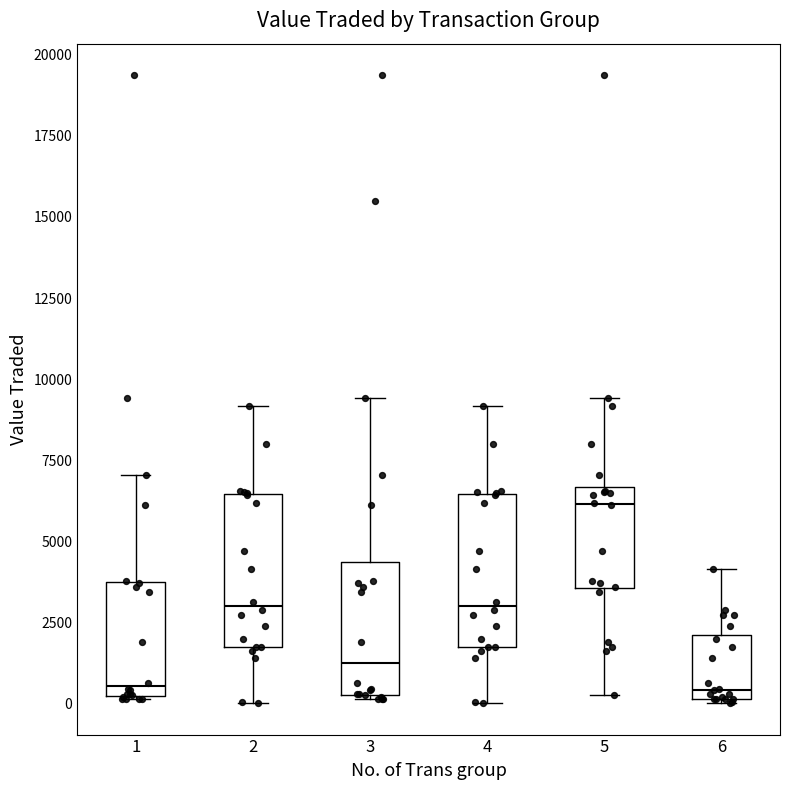

Reading left to right, transcribe this box plot: for each box, give where its median line is, the range the box spans, and where its two whiskers end, as read against the y-axis. The values are not printed on the chart, so give them approximately, as read against the axis.

1: median 500, box 0 to 3500, whiskers 0 to 7000
2: median 3000, box 1500 to 6500, whiskers 0 to 9000
3: median 1500, box 500 to 4500, whiskers 0 to 9500
4: median 3000, box 1500 to 6500, whiskers 0 to 9000
5: median 6000, box 3500 to 6500, whiskers 500 to 9500
6: median 500, box 0 to 2000, whiskers 0 to 4000